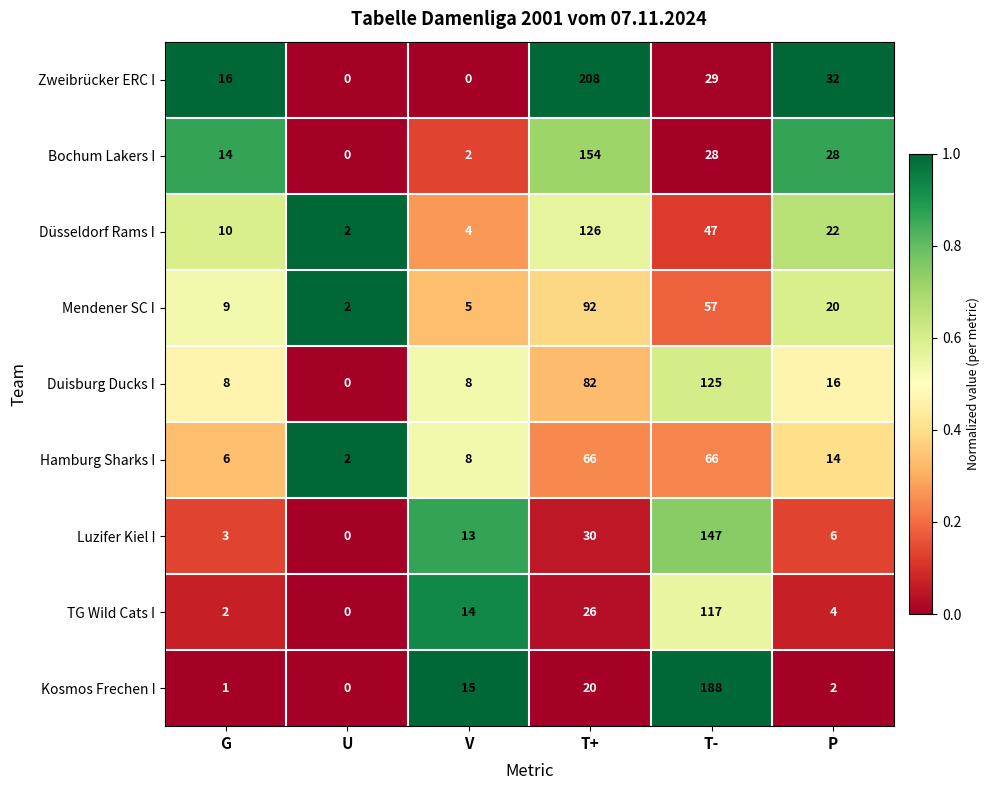

Where is Zweibrücker ERC I nearest to the value 104?

P